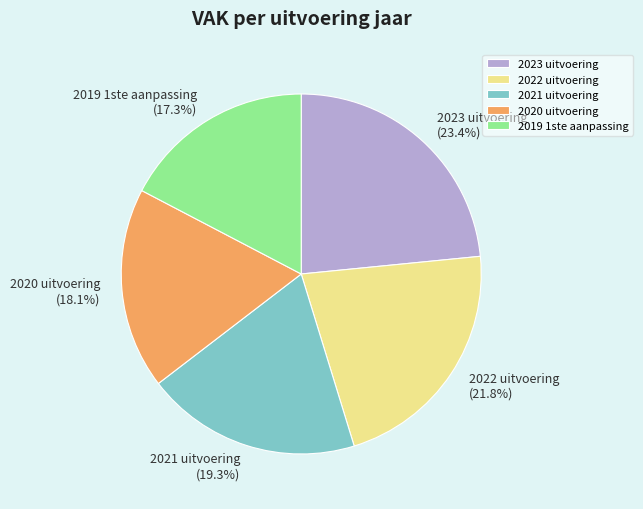

Is there any slice that represents more than half of the pie?

No